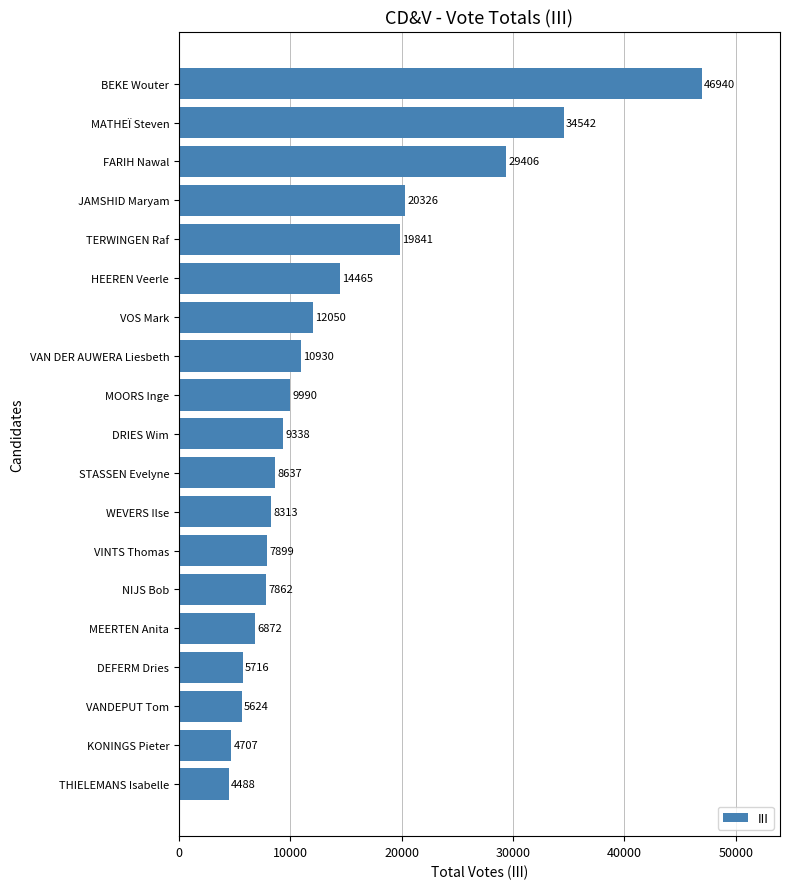

The chart shows a value of 8637 at STASSEN Evelyne. True or false?

True